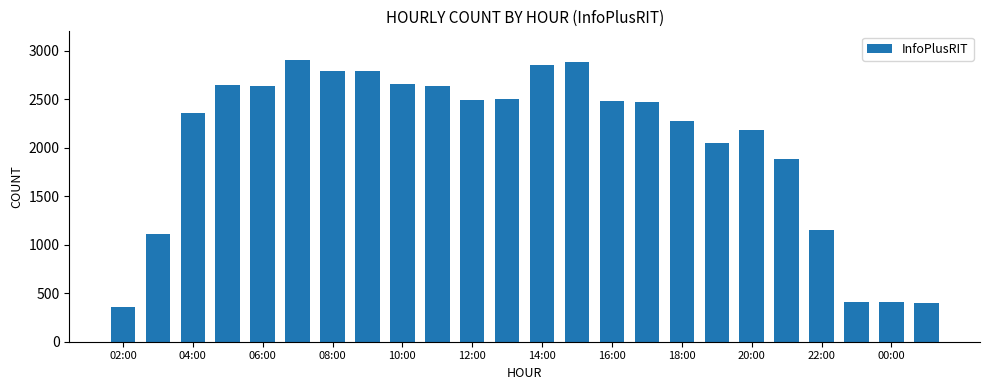

What is the value of the 24th bar from the left?

404